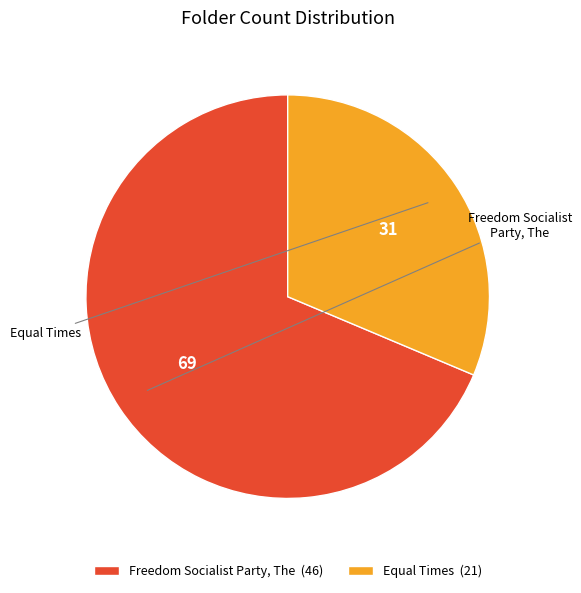

Which category has the biggest portion of the pie?

Freedom Socialist Party, The